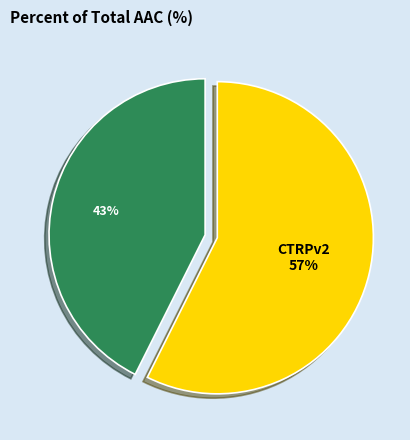

To the nearest percent, what is the average slice percentage?

50%